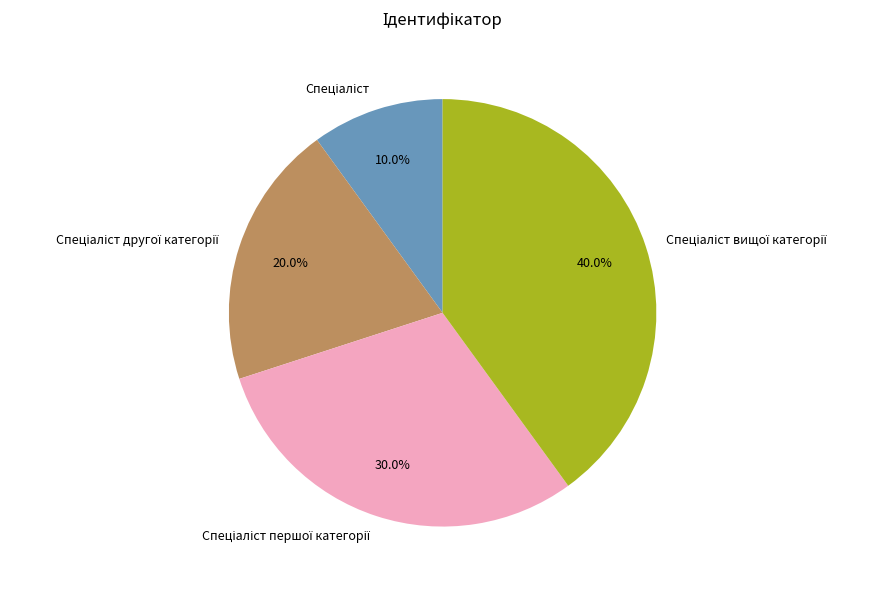

Does any single category account for the majority?

No